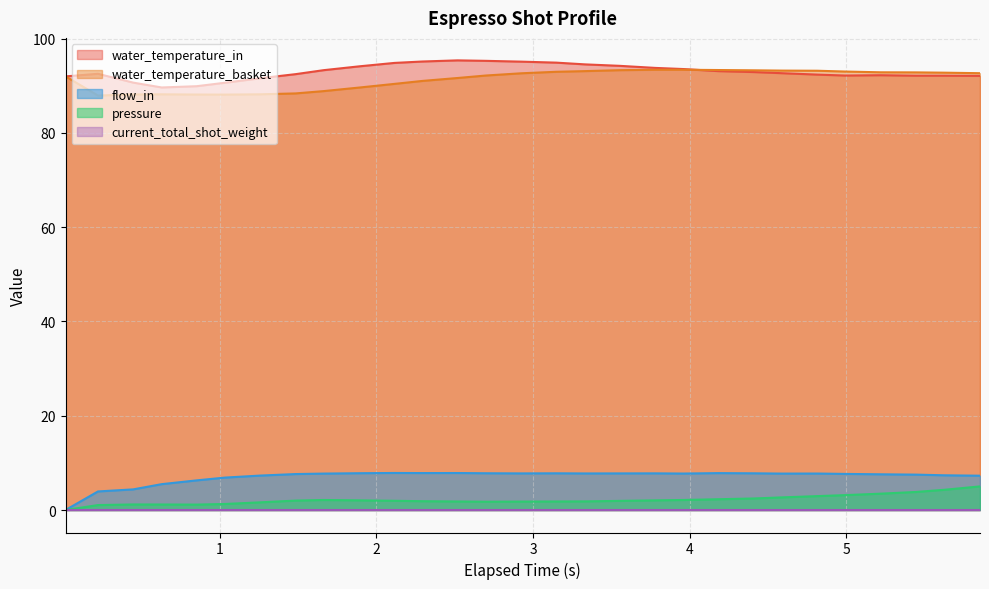

Which category has the highest value across all series?

2.518